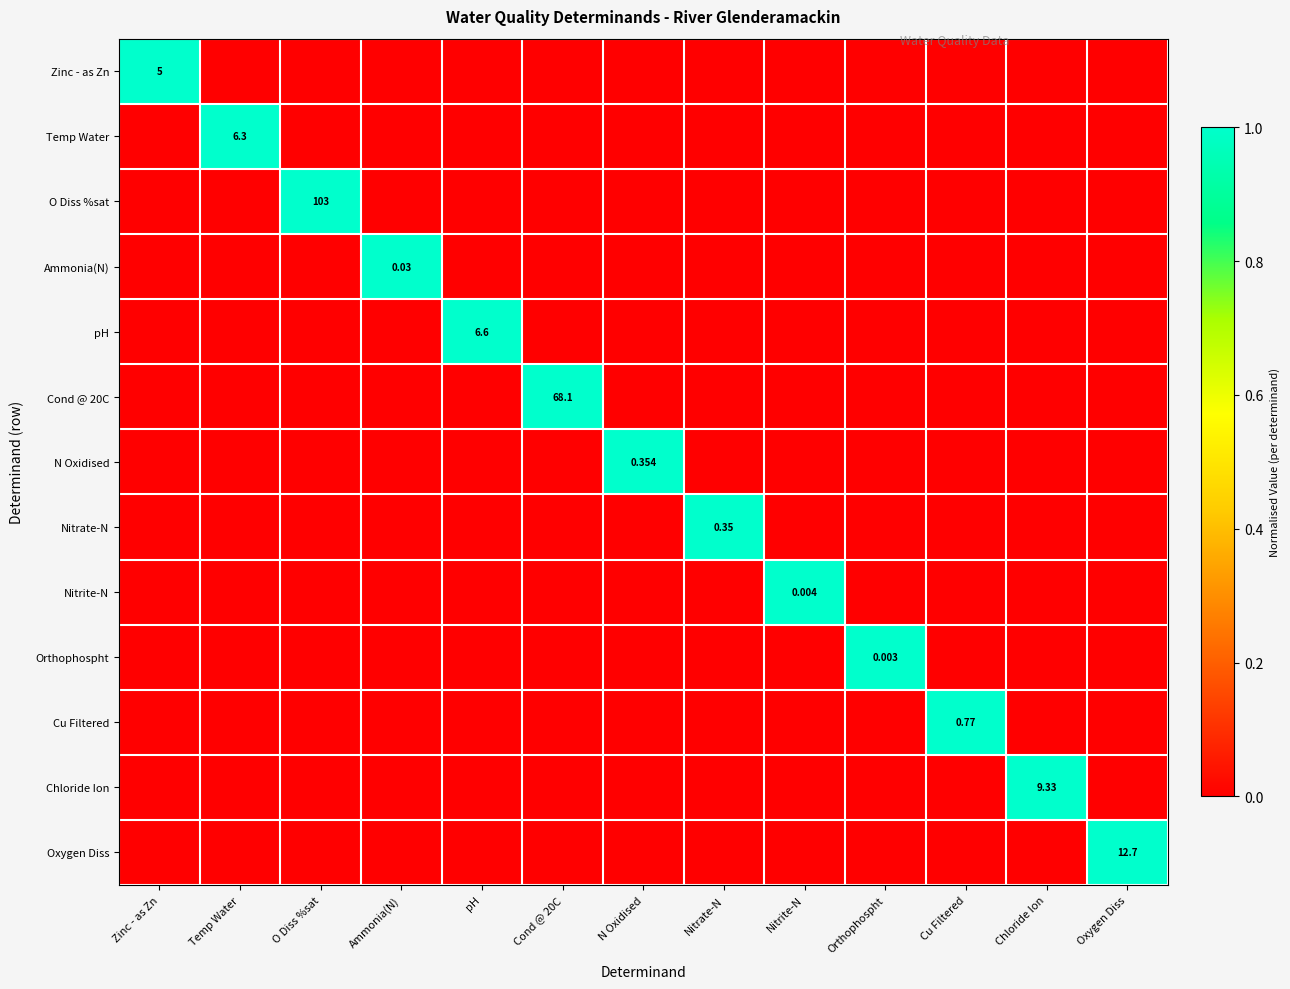

Is it true that Nitrite-N equals 0 at O Diss %sat?

True